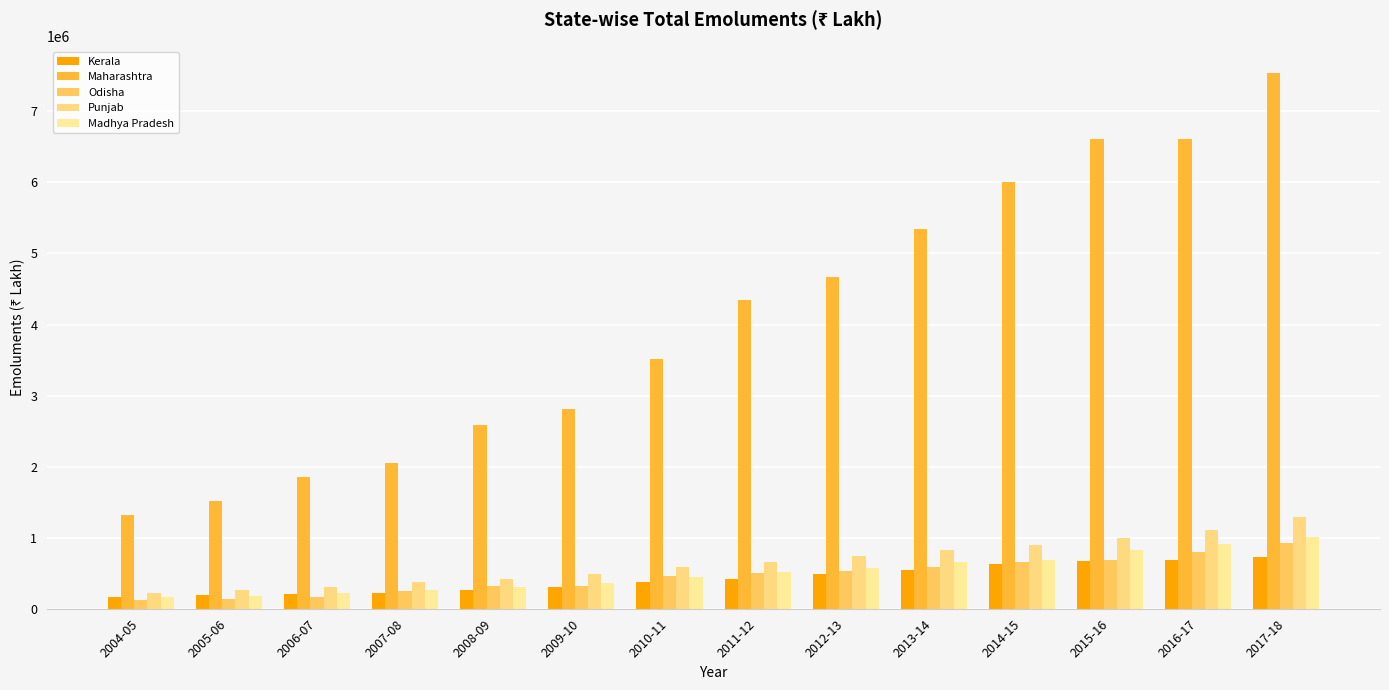

What are all the series names shown in the legend?

Kerala, Maharashtra, Odisha, Punjab, Madhya Pradesh